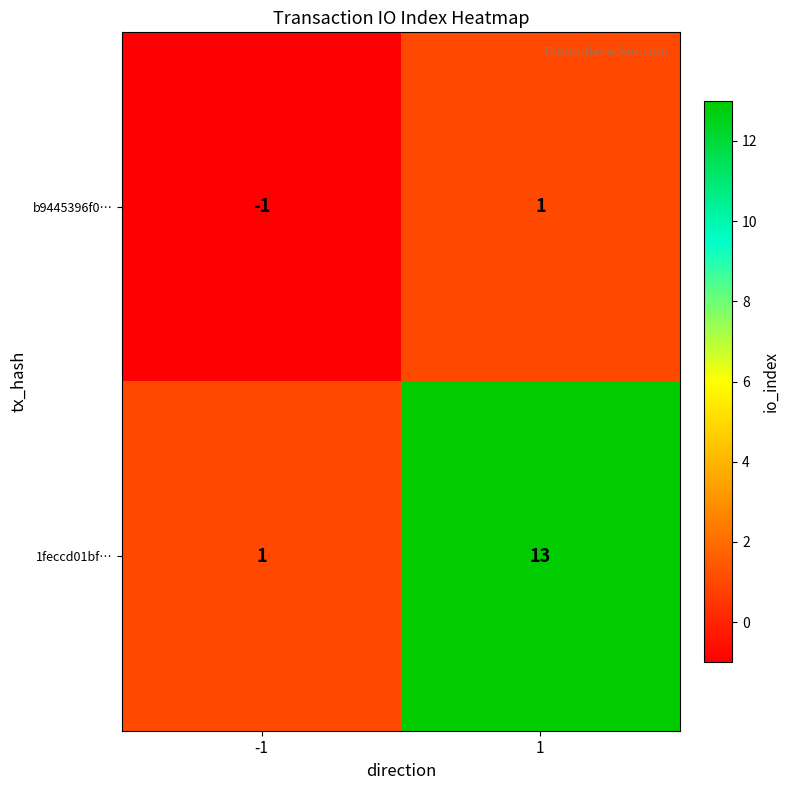

Reading left to right, transcribe all the data shown in this chart.

b9445396f0…: -1=-1	1=1
1feccd01bf…: -1=1	1=13